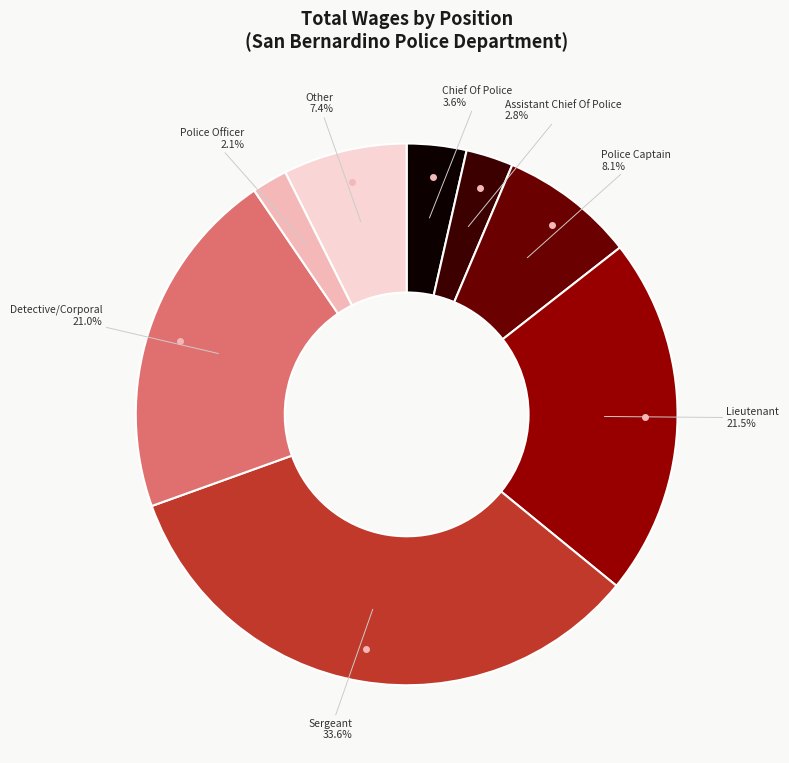

Is there any slice that represents more than half of the pie?

No